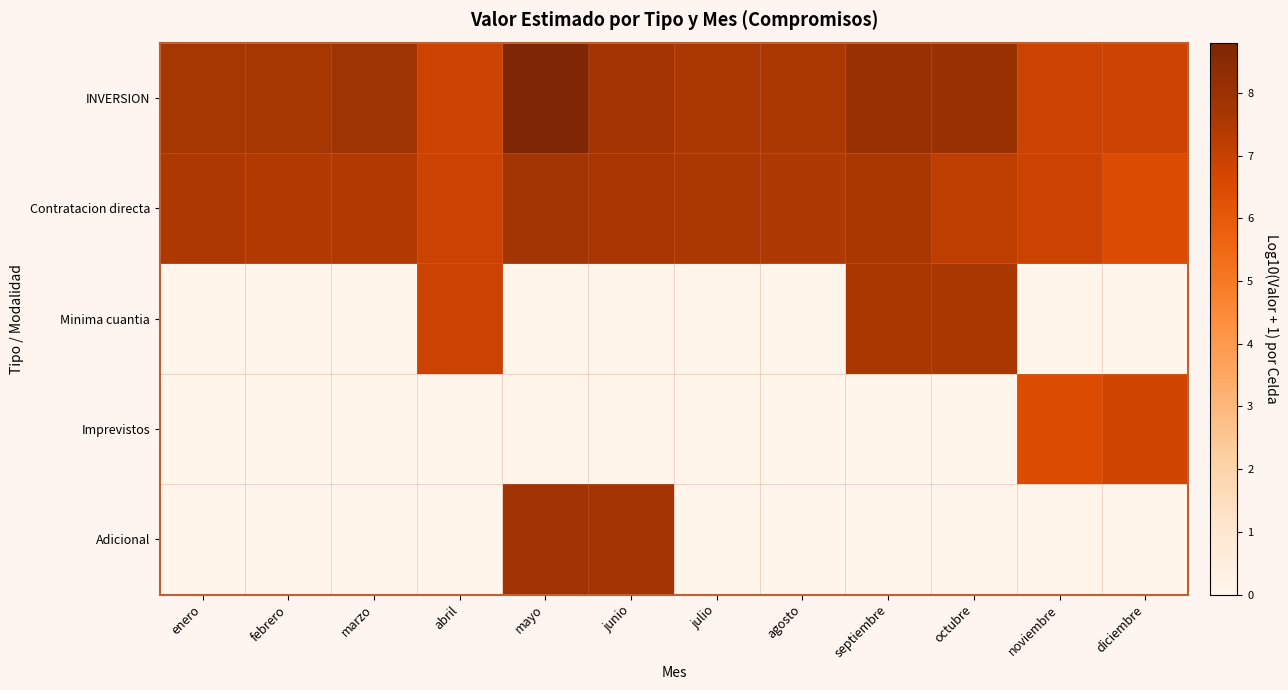

Reading right to left, transcribe all the data shown in this chart.

INVERSION: diciembre=6.9	noviembre=6.9	octubre=8.0	septiembre=8.0	agosto=7.6	julio=7.6	junio=7.7	mayo=8.8	abril=6.8	marzo=7.9	febrero=7.7	enero=7.7
Contratacion directa: diciembre=6.5	noviembre=6.9	octubre=7.2	septiembre=7.6	agosto=7.5	julio=7.6	junio=7.6	mayo=7.8	abril=6.8	marzo=7.4	febrero=7.4	enero=7.5
Minima cuantia: diciembre=0.0	noviembre=0.0	octubre=7.6	septiembre=7.6	agosto=0.0	julio=0.0	junio=0.0	mayo=0.0	abril=6.8	marzo=0.0	febrero=0.0	enero=0.0
Imprevistos: diciembre=6.8	noviembre=6.5	octubre=0.0	septiembre=0.0	agosto=0.0	julio=0.0	junio=0.0	mayo=0.0	abril=0.0	marzo=0.0	febrero=0.0	enero=0.0
Adicional: diciembre=0.0	noviembre=0.0	octubre=0.0	septiembre=0.0	agosto=0.0	julio=0.0	junio=7.7	mayo=7.9	abril=0.0	marzo=0.0	febrero=0.0	enero=0.0